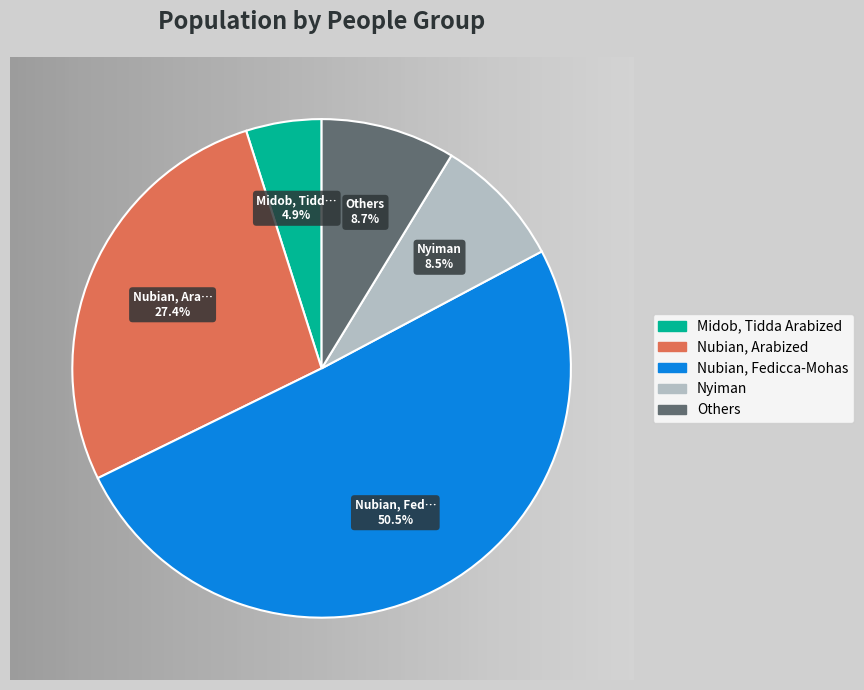

Does any single category account for the majority?

Yes